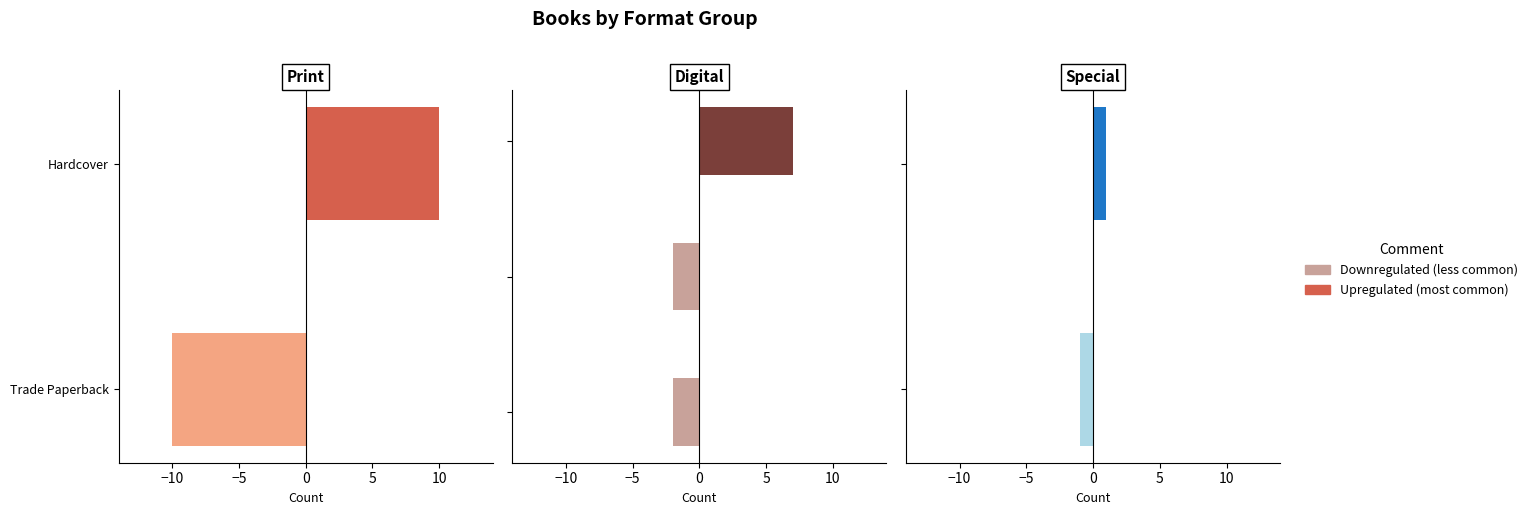

Which has a higher value, Trade Paperback or Hardcover?

Hardcover